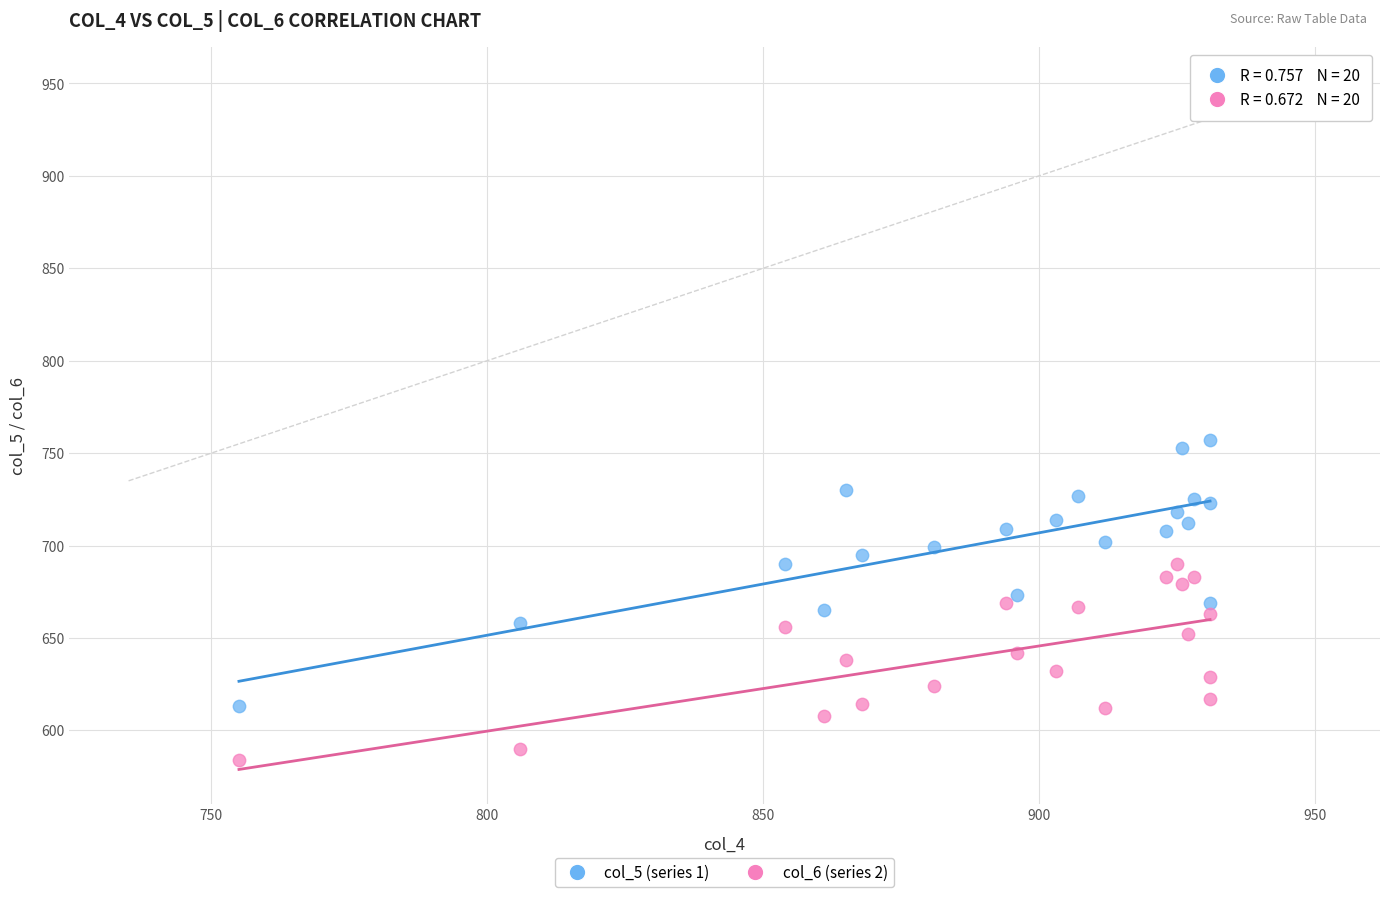

What are all the series names shown in the legend?

col_5 (series 1), col_6 (series 2)